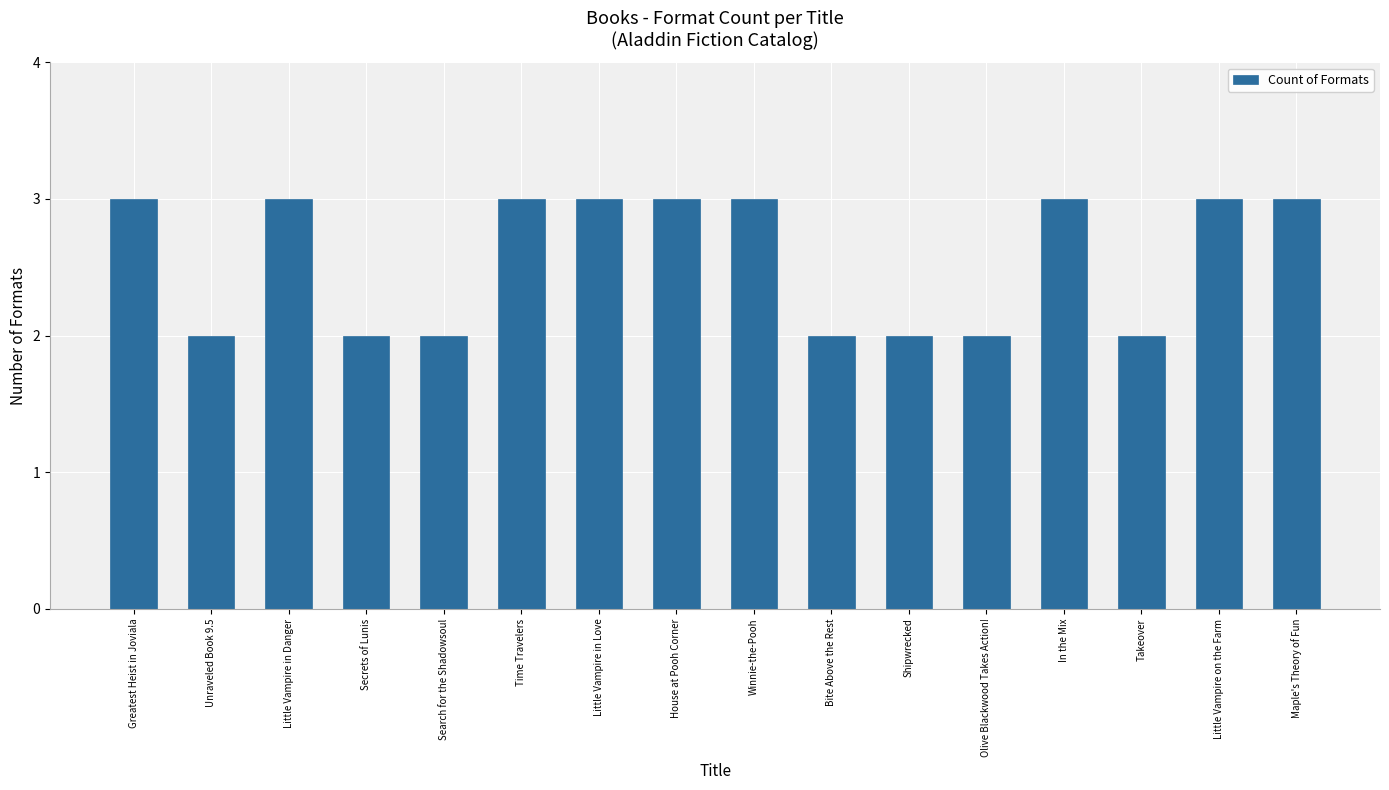

What is the label of the 7th bar from the left?

Little Vampire in Love